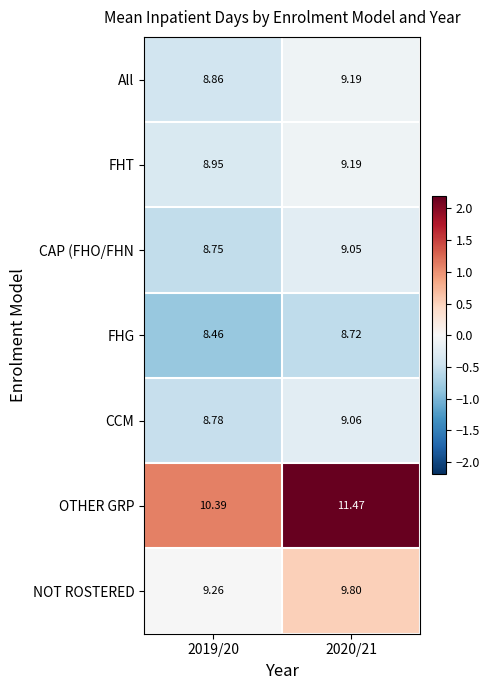

Which series has the widest spread of values?

OTHER GRP